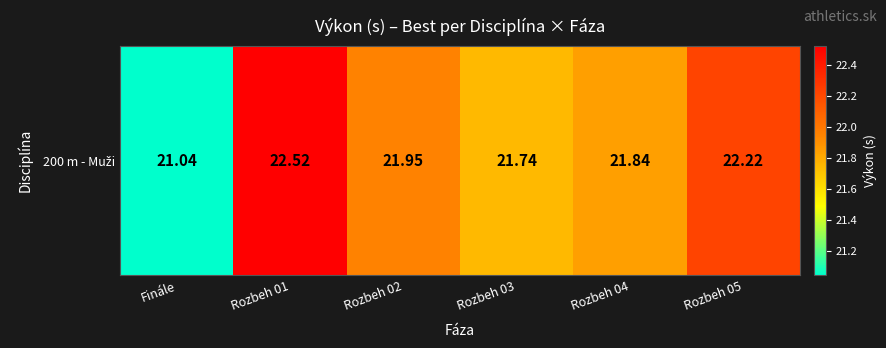

List the labels in order of value, smallest first.

Finále, Rozbeh 03, Rozbeh 04, Rozbeh 02, Rozbeh 05, Rozbeh 01